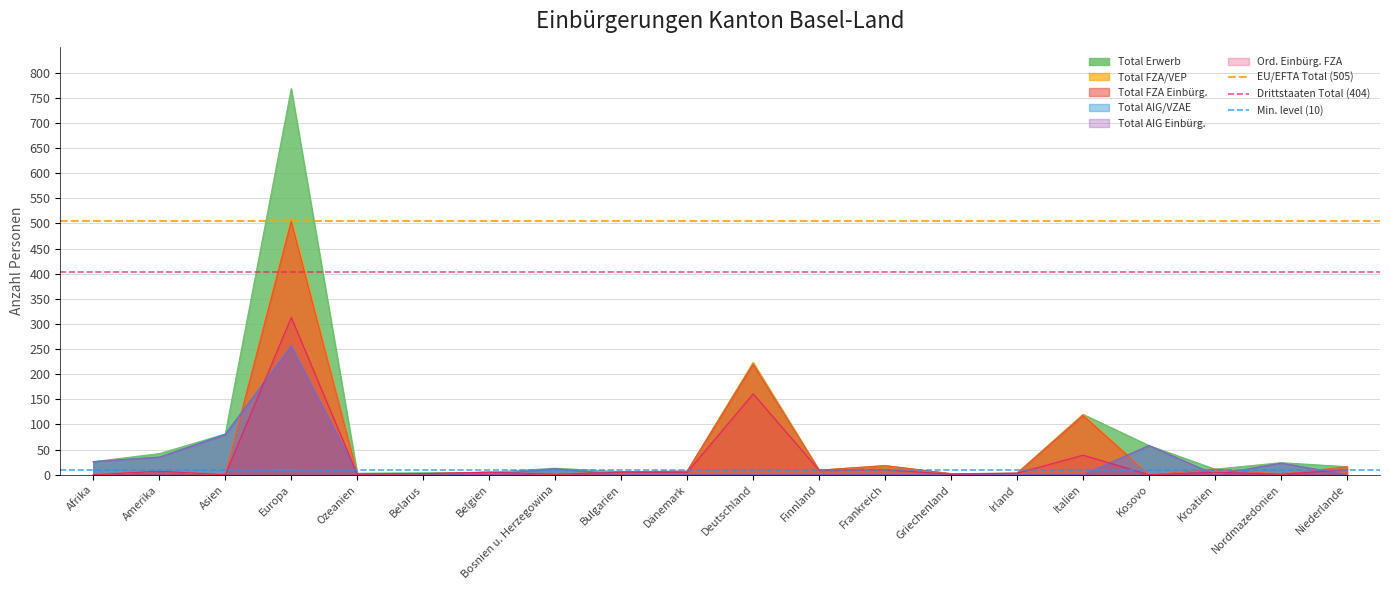

What is the maximum value for Total FZA/VEP?

511